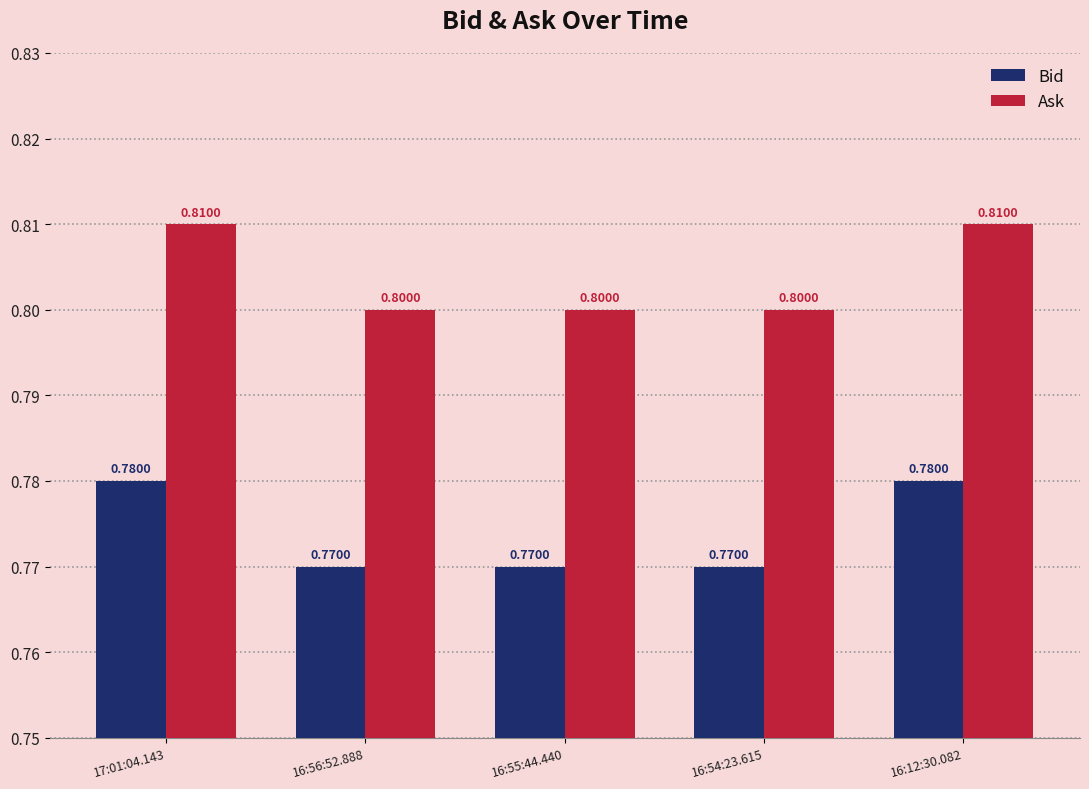

At how many categories does at least one series exceed 0?

5